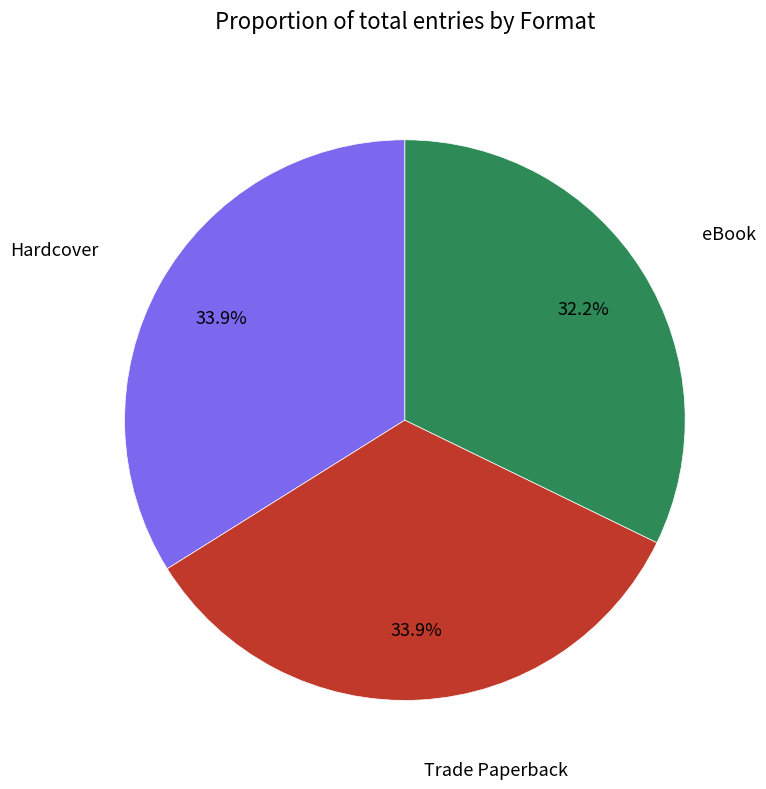

Is there any slice that represents more than half of the pie?

No